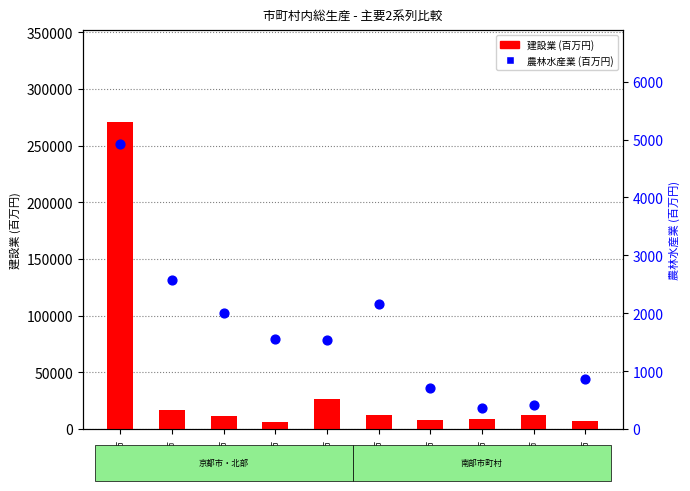

Which series has the largest Y range (max minus min)?

建設業 (百万円)